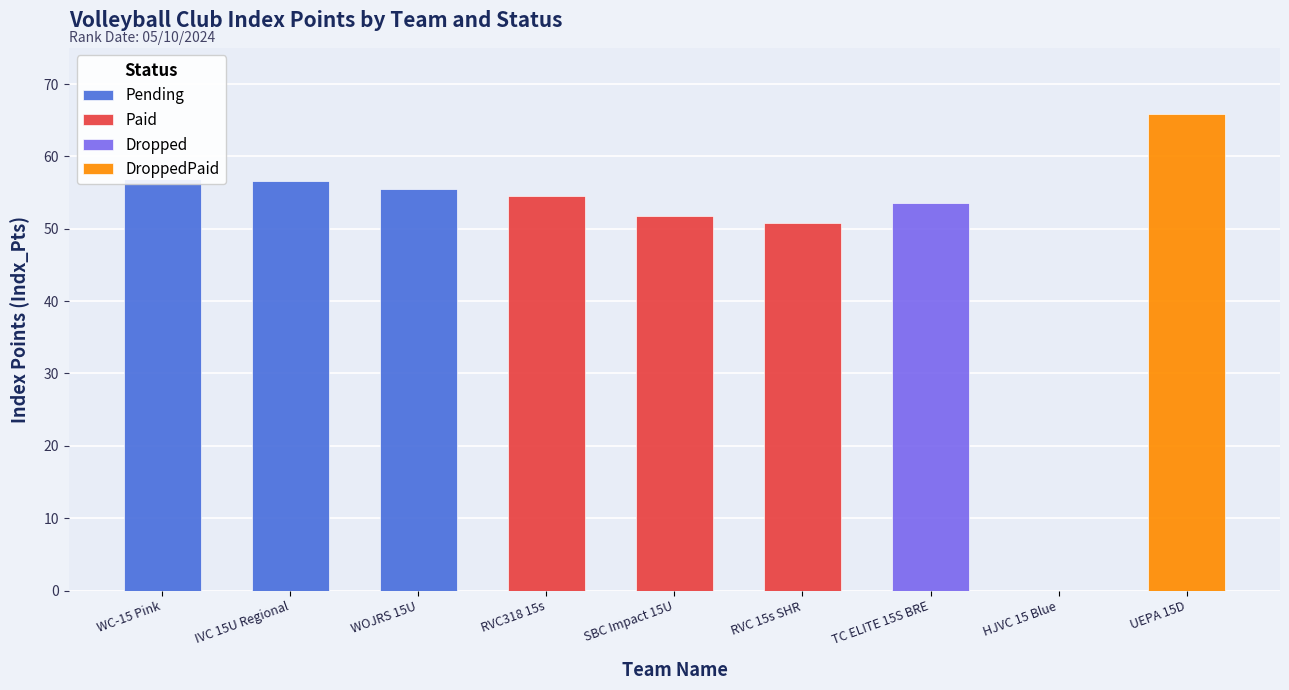

List the labels in order of Pending value, largest first.

WC-15 Pink, IVC 15U Regional, WOJRS 15U